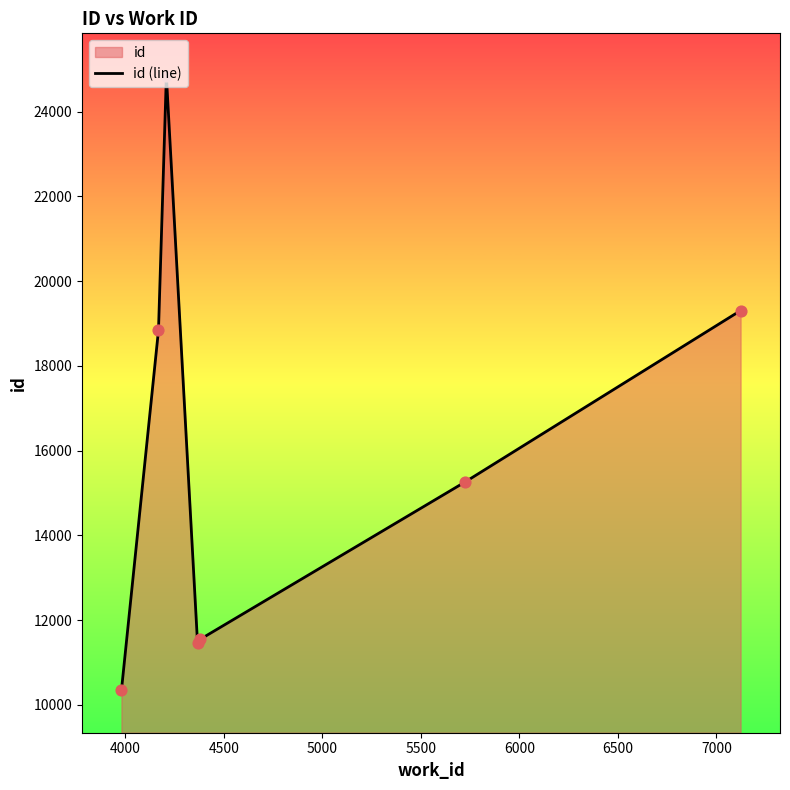

What is the minimum value shown in the chart?

10340